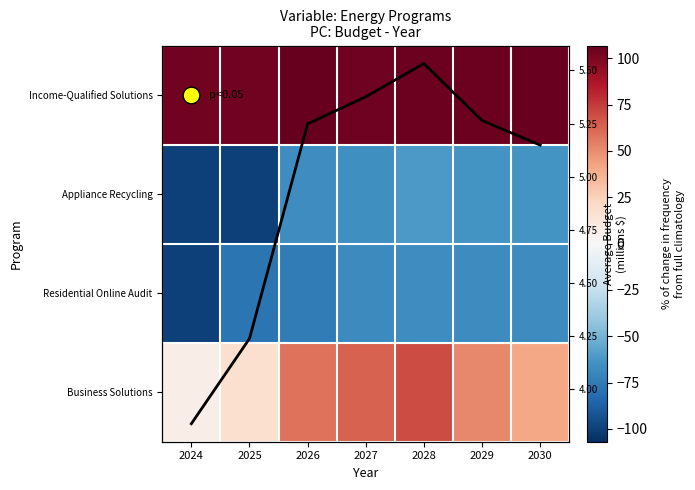

True or false: Business Solutions has a value of 41.7 at 2030.

True